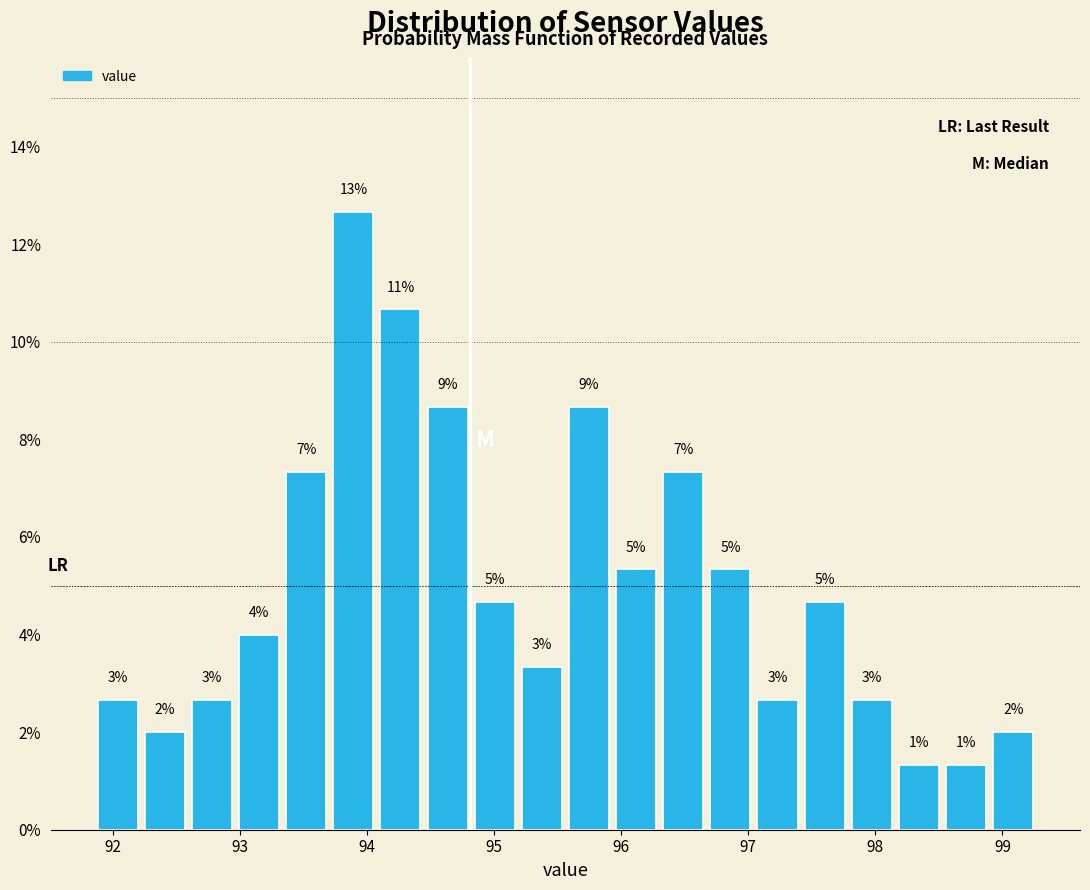

Around what value on the x-axis is the tallest bar? Give the approximate position of its centre, as read against the axis.

93.9